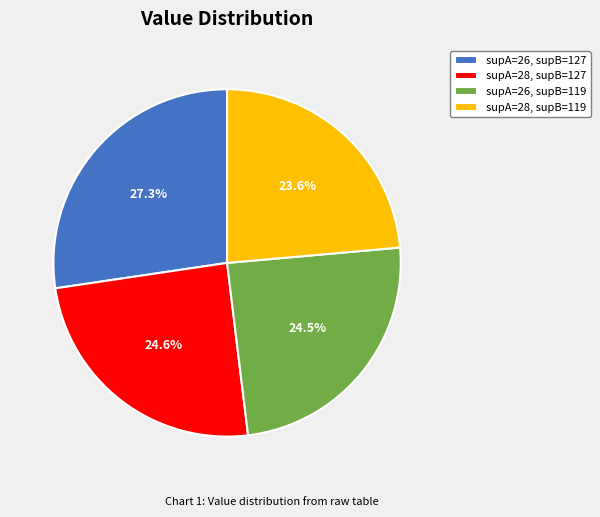

What percentage do supA=26, supB=127 and supA=26, supB=119 together represent?

51.8%